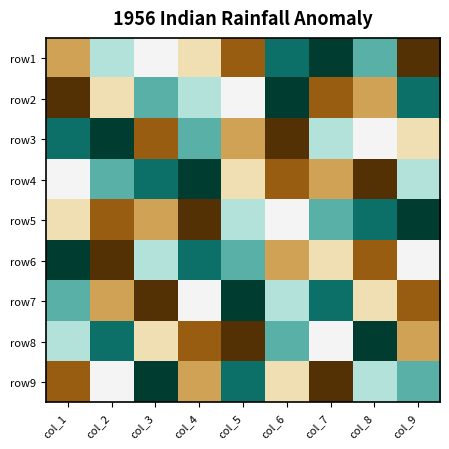

What is the smallest value displayed?

1